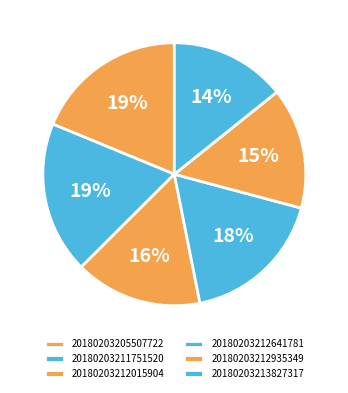

To the nearest percent, what is the difference between the 20180203211751520 and 20180203213827317 slice percentages?

4%